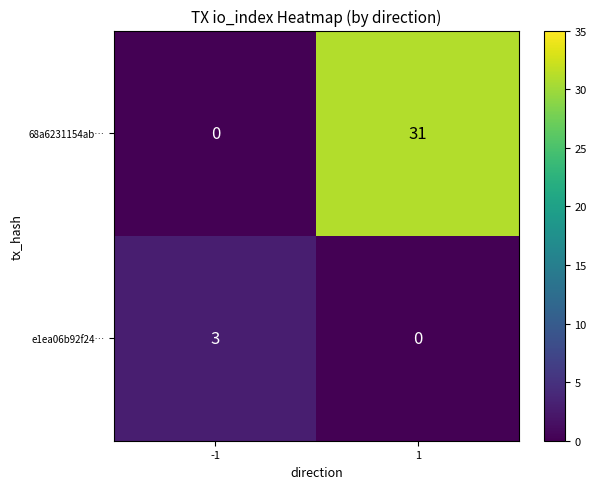

Reading right to left, list all the values displayed in this chart.

68a6231154ab…: 31	0
e1ea06b92f24…: 0	3